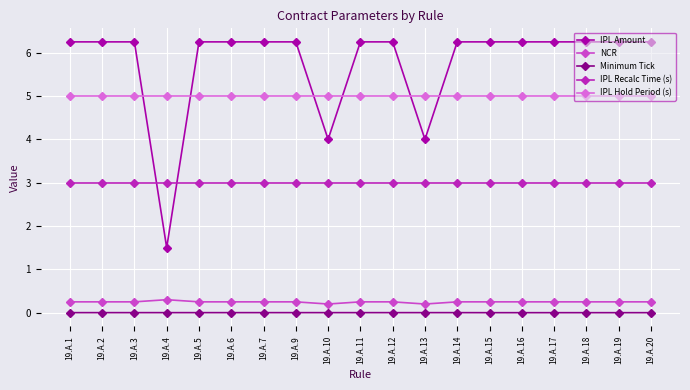

Rank the series by their maximum value, from highest to lowest.

IPL Amount, IPL Hold Period (s), IPL Recalc Time (s), NCR, Minimum Tick